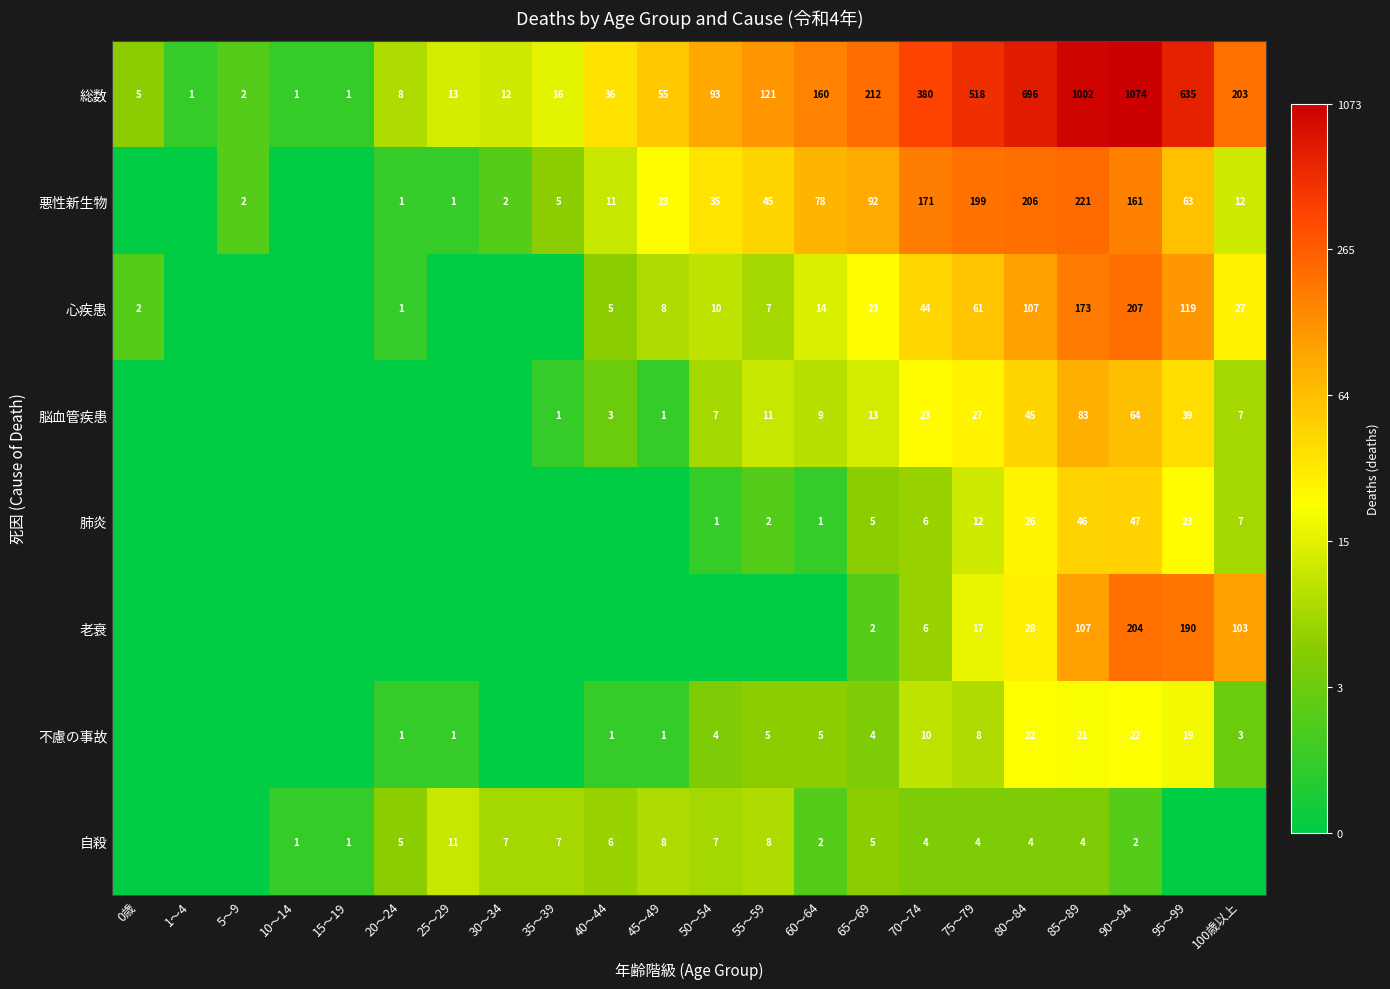

What is the total value across all series at 65～69?

356